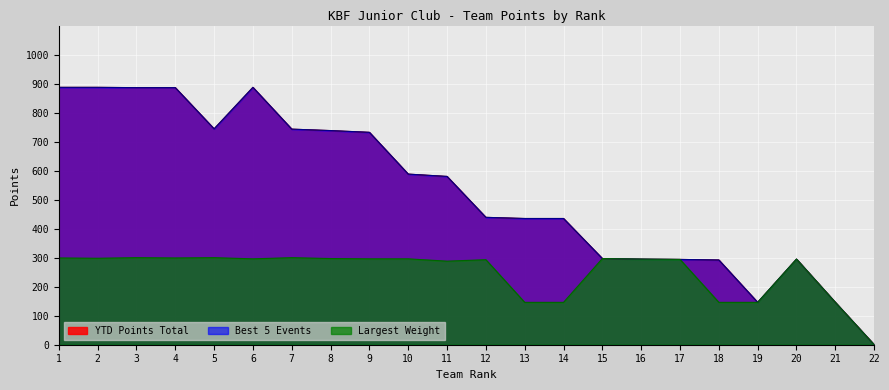

True or false: Best 5 Events and YTD Points Total cross at least once.

False